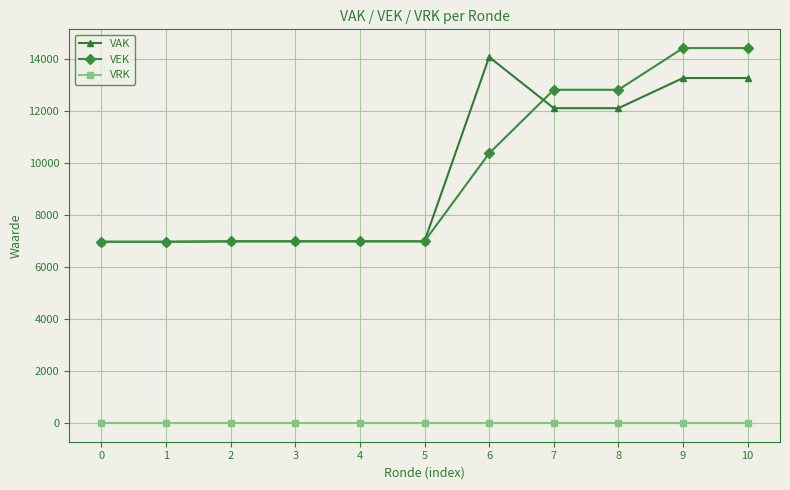

Between 3 and 7, which series saw the biggest shift?

VEK